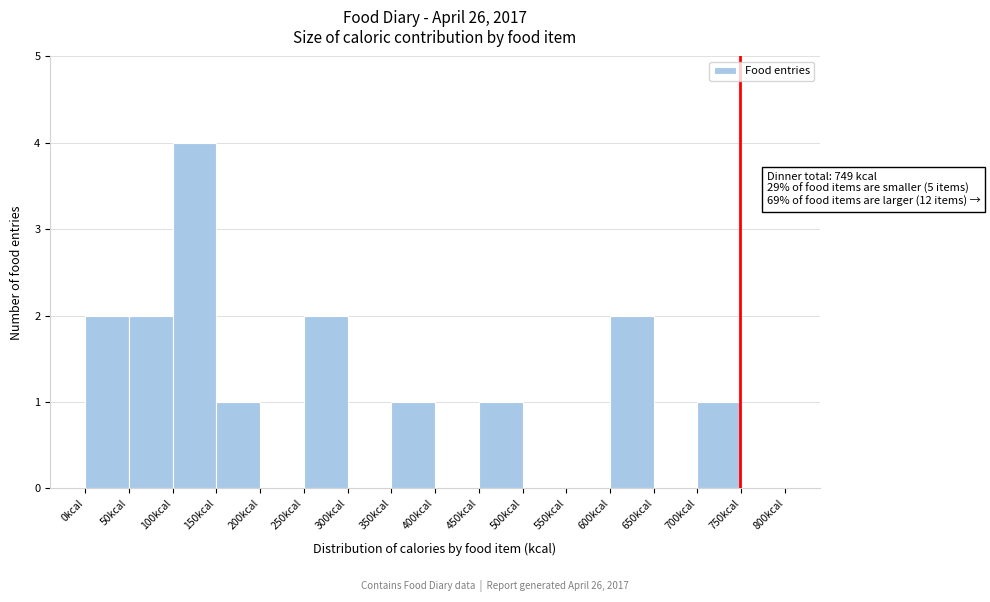

Over which range of the x-axis is the bar tallest?

100 to 150